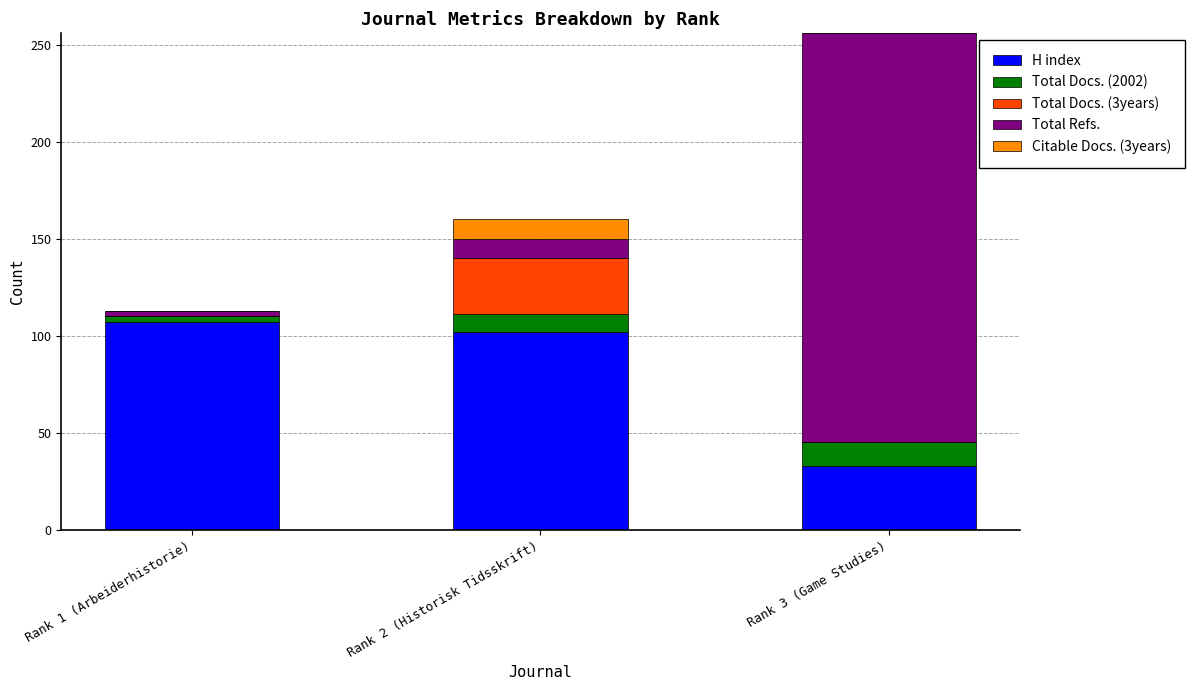

At which category is the sum across all series the highest?

Rank 3 (Game Studies)